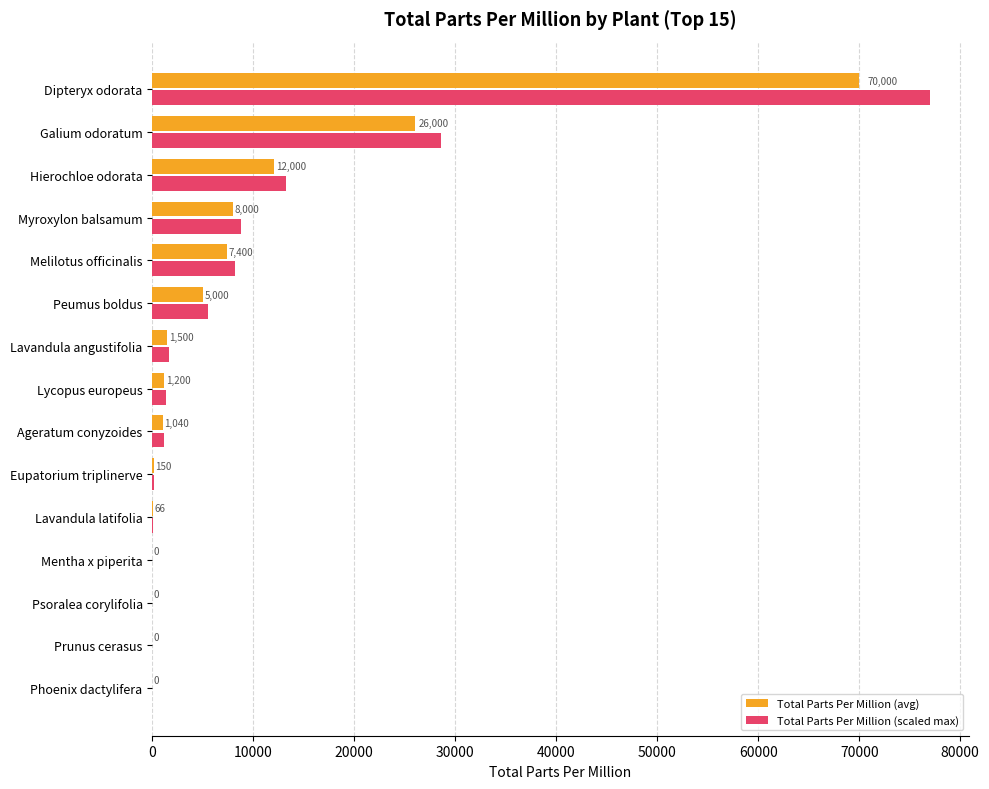

What is the sum of the Total Parts Per Million (avg) values at Lycopus europeus and Lavandula angustifolia?

2700.0